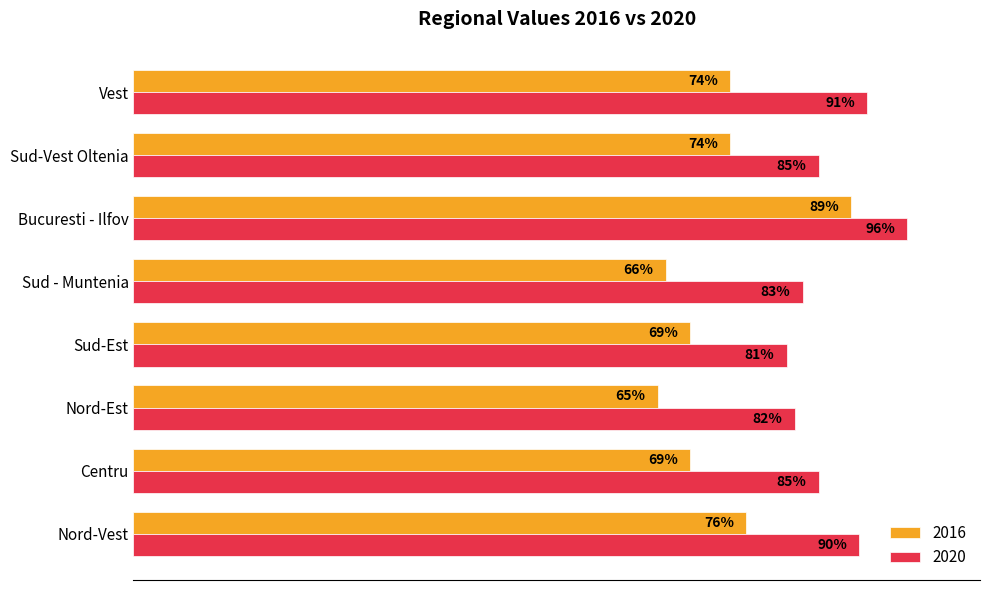

What are all the series names shown in the legend?

2016, 2020